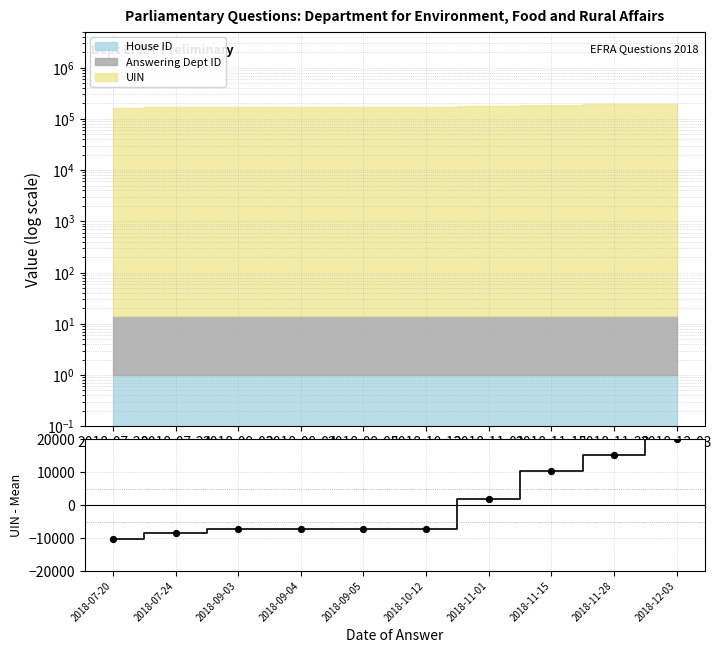

Between 2018-09-04 and 2018-09-05, which is larger?

2018-09-05